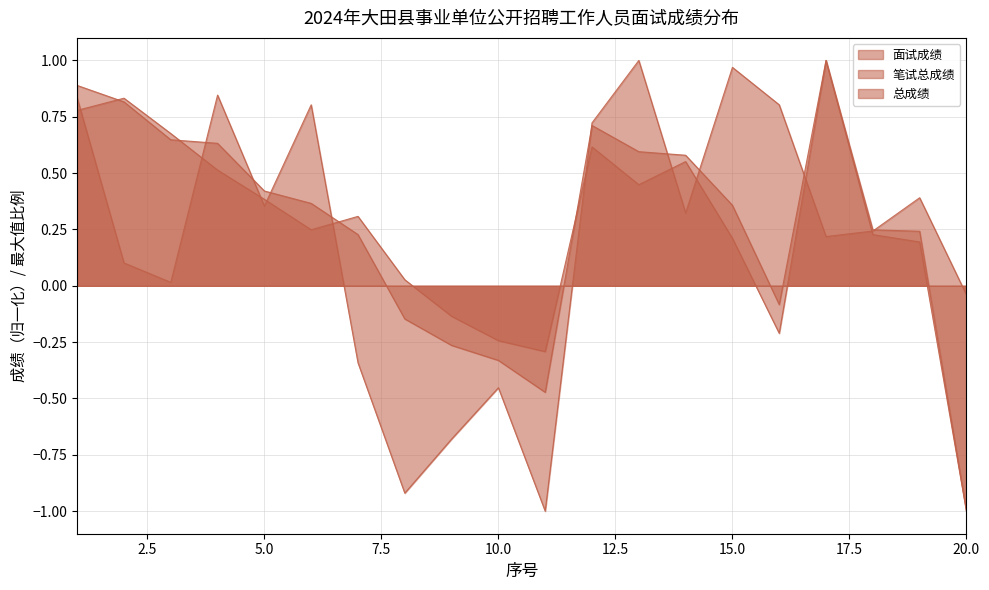

Is it true that 总成绩 equals 0.8 at 14?

False